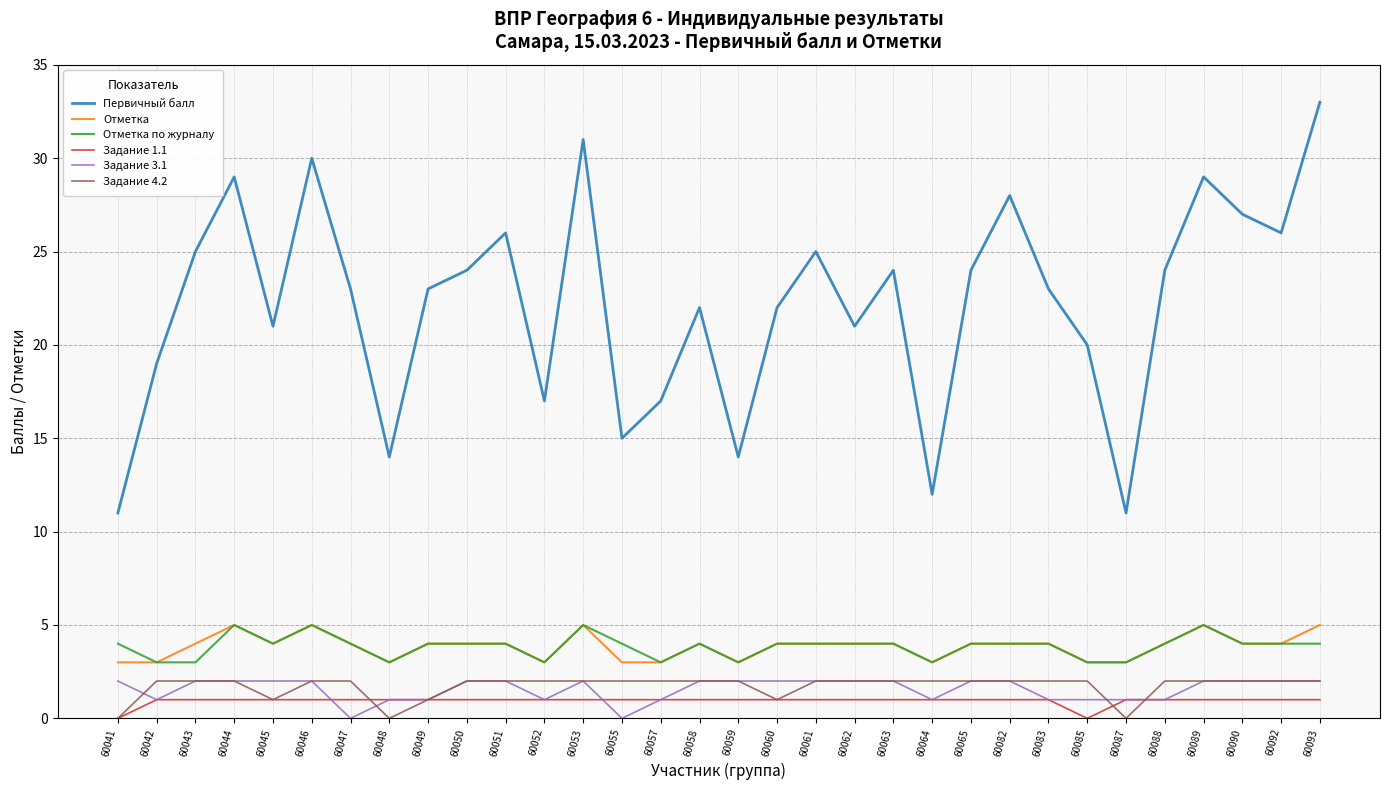

Which label corresponds to the largest value in the chart?

60093